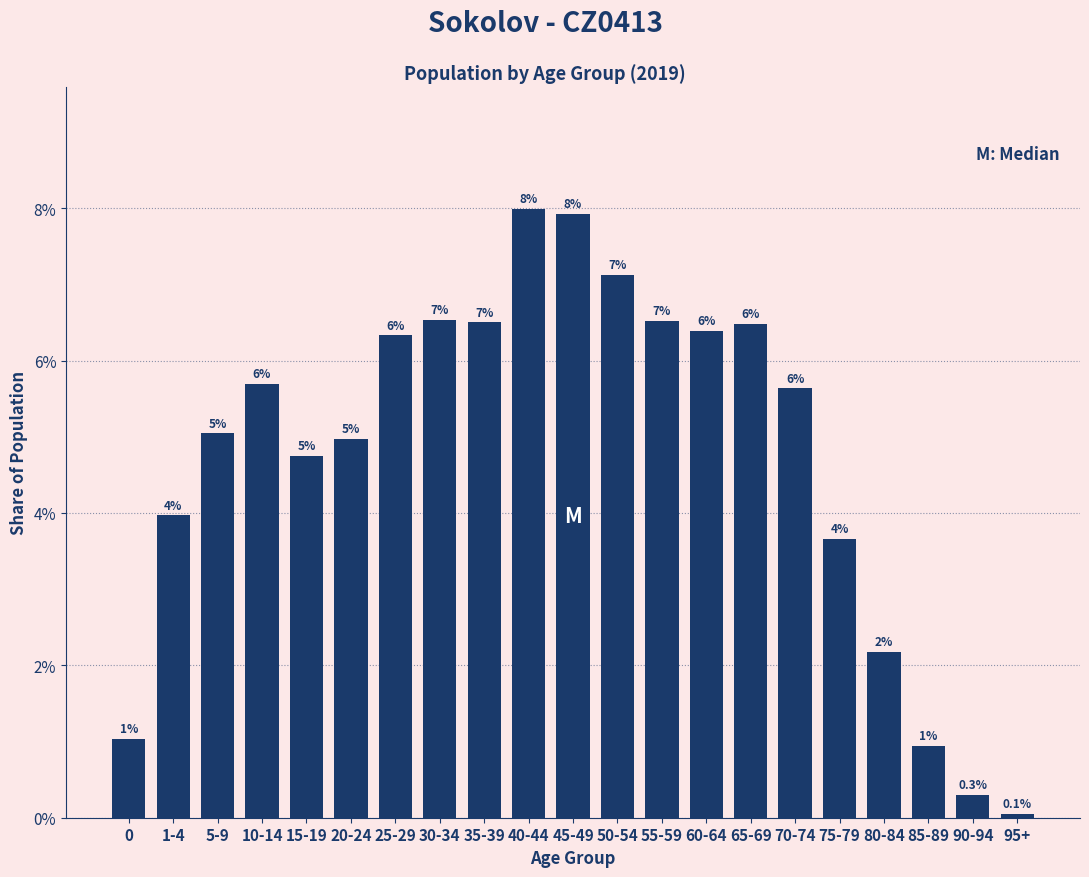

True or false: the data shows 11.3 at 25-29.

False